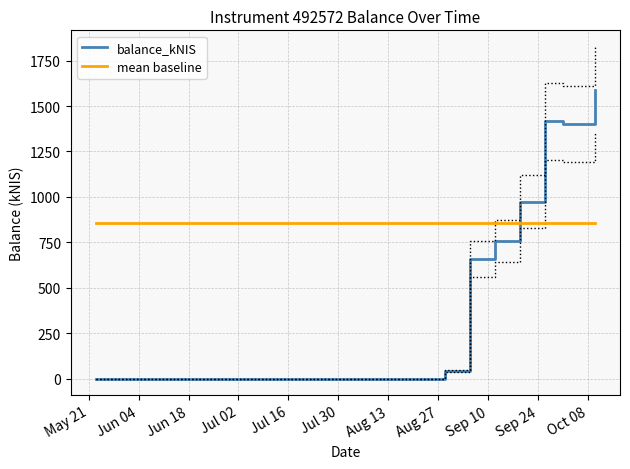

Reading left to right, what are all the values shown in this chart?

balance_kNIS: 0.0	40.3	658.9	757.2	973.4	1414.7	1402.3	1587.2
mean baseline: 854.3	854.3	854.3	854.3	854.3	854.3	854.3	854.3